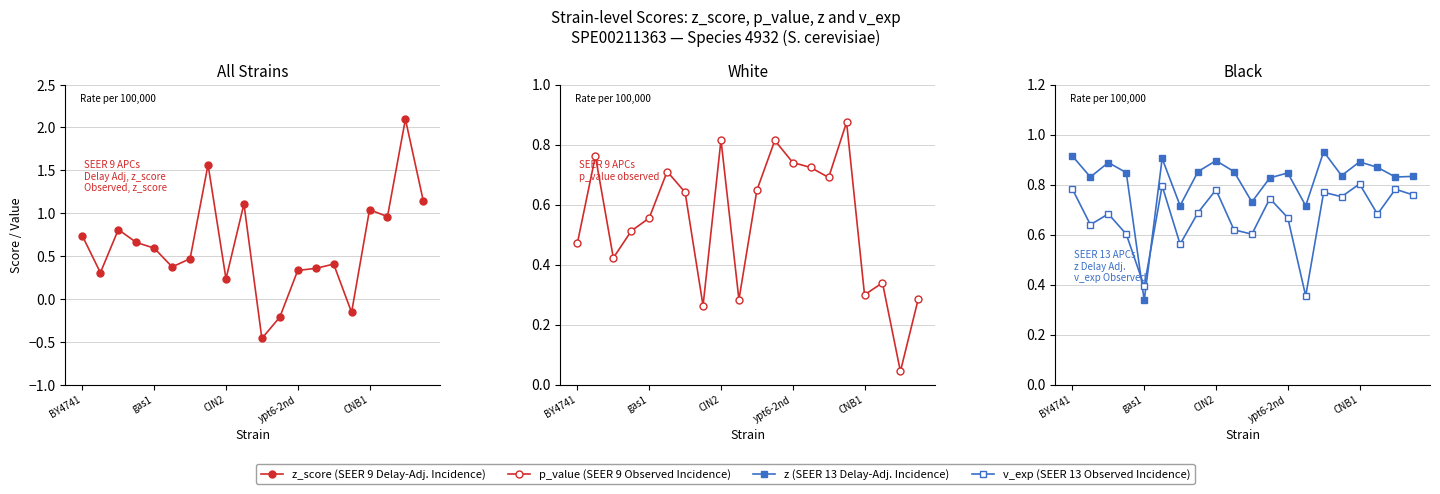

How many intersections are there between z_score (SEER 9 Delay-Adj.) and v_exp (SEER 13 Observed)?

9